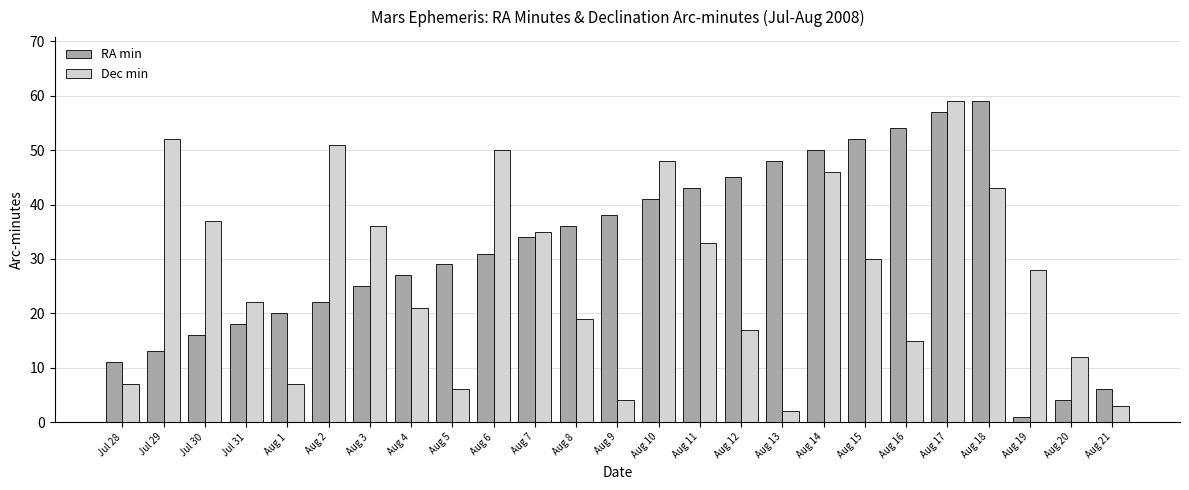

What are all the series names shown in the legend?

RA min, Dec min